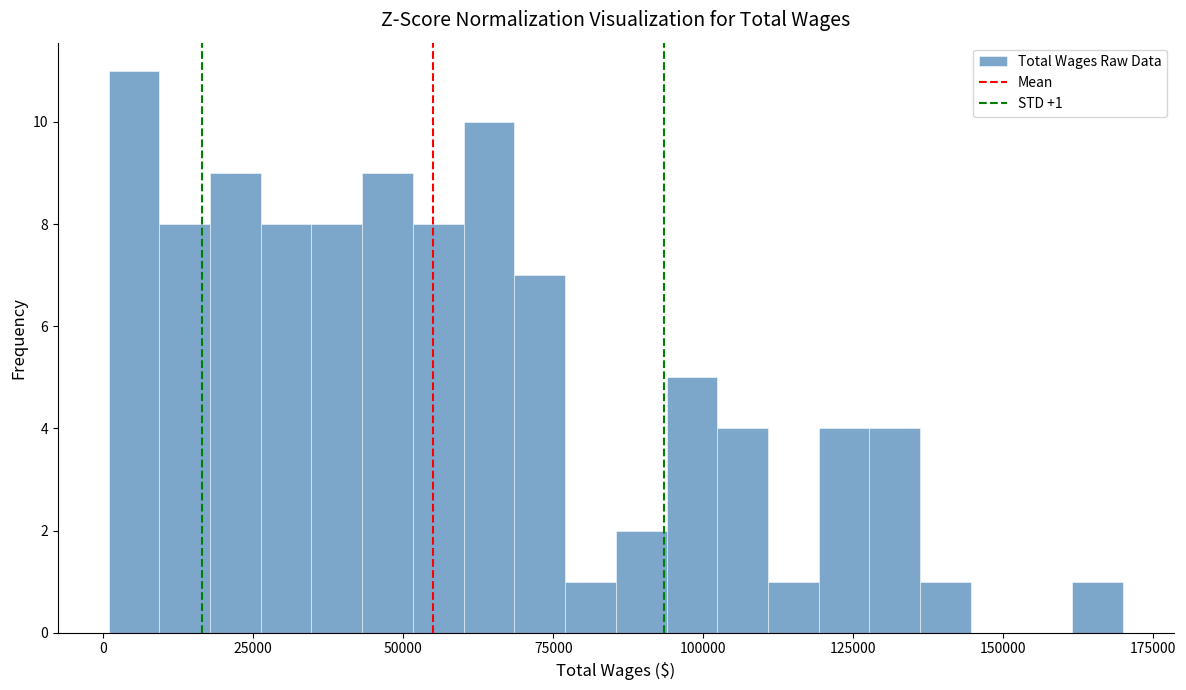

Read against the x-axis, roughly where is the centre of the tallest bar?

5000